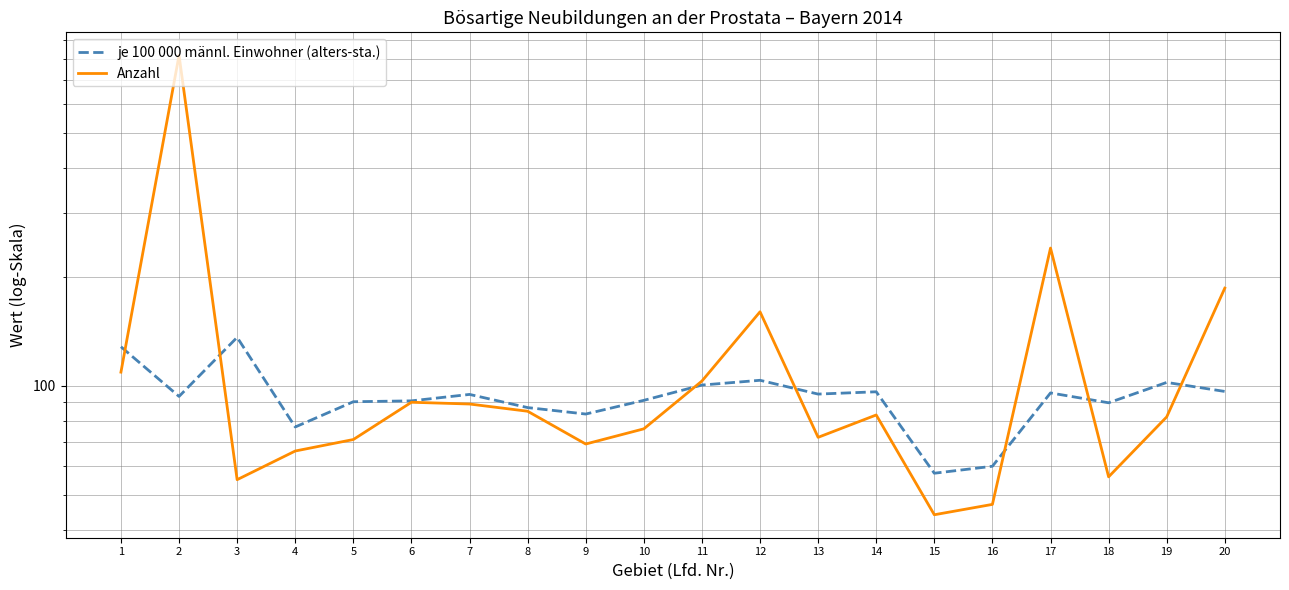

The value of Anzahl at 15 is 44.0. True or false?

True